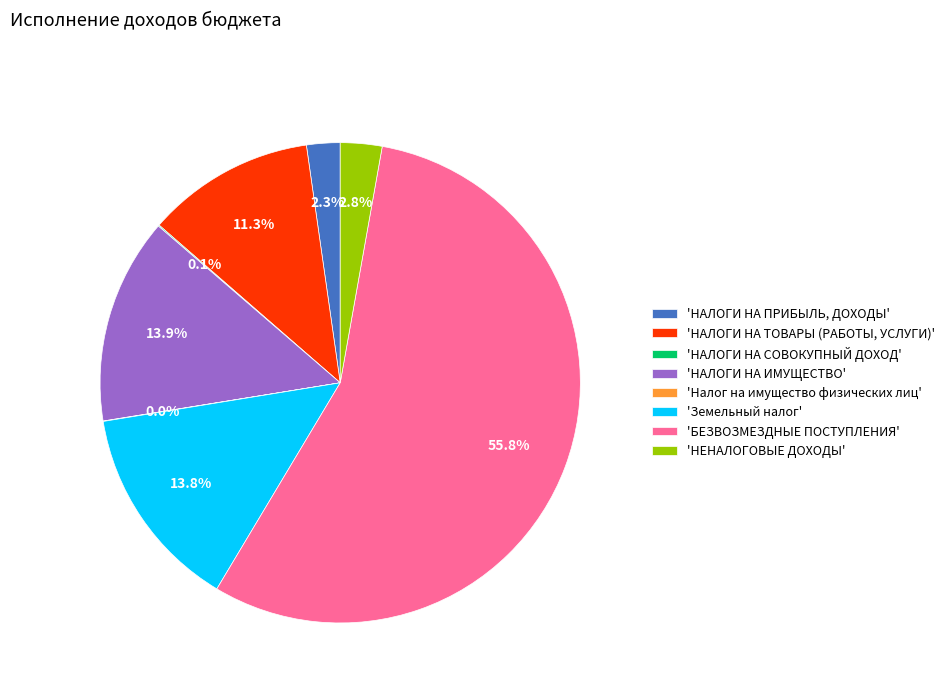

Which has a higher value, 'НЕНАЛОГОВЫЕ ДОХОДЫ' or 'Земельный налог'?

'Земельный налог'